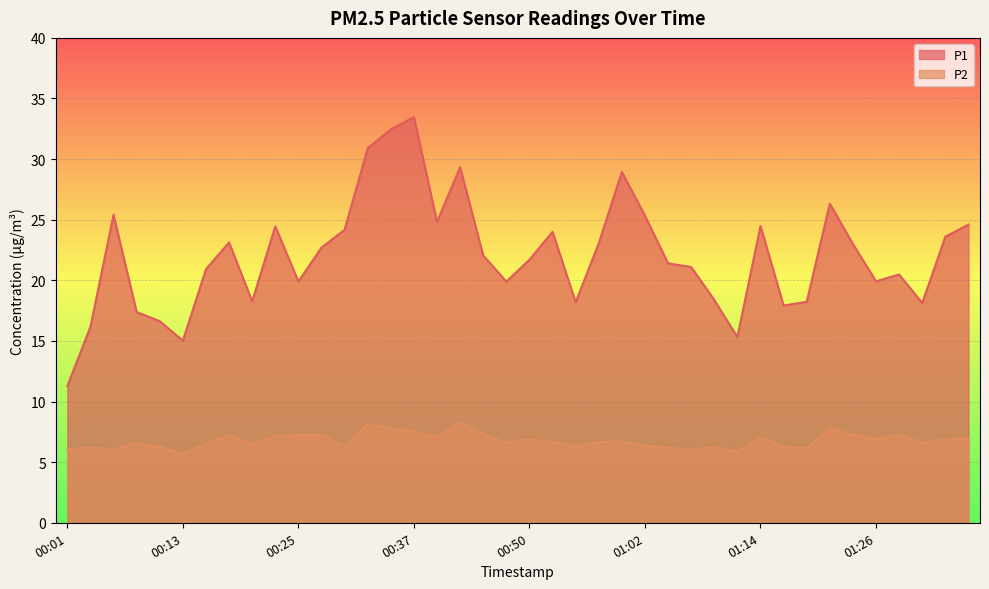

What is the total value across all series at 00:11?

22.9